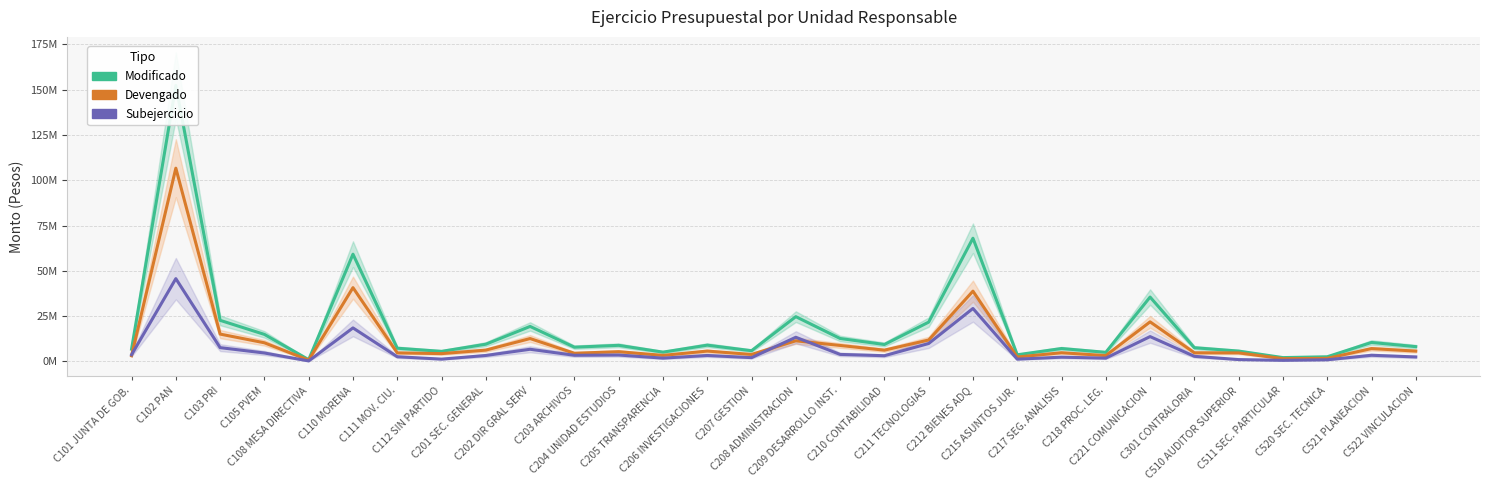

At which label does Subejercicio reach its peak?

C102 PAN